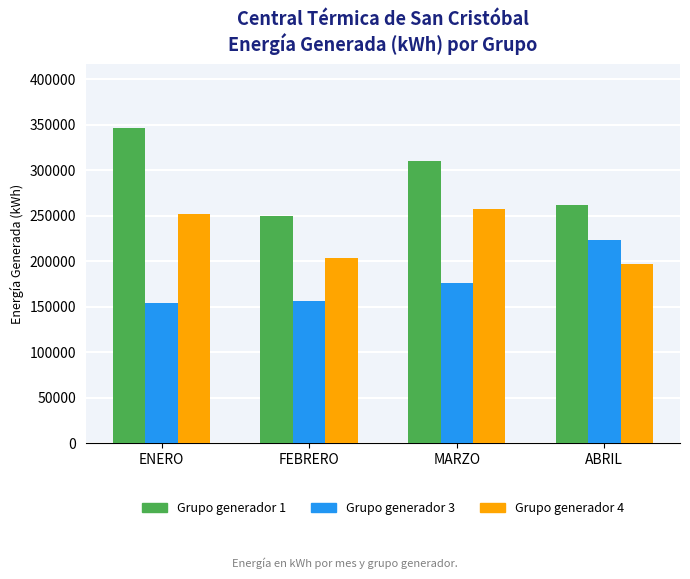

Count the number of categories in the chart.

4